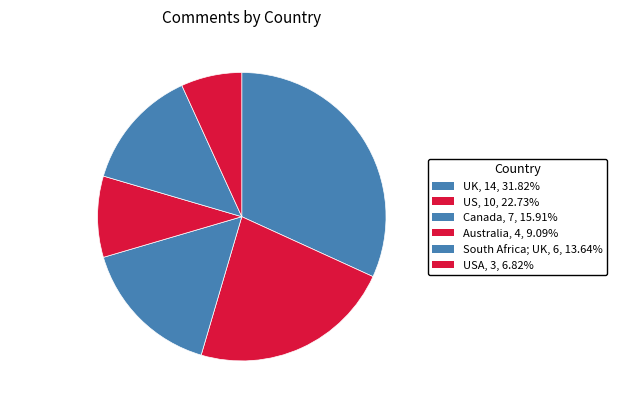

Do USA and Canada together represent more than half of the pie?

No